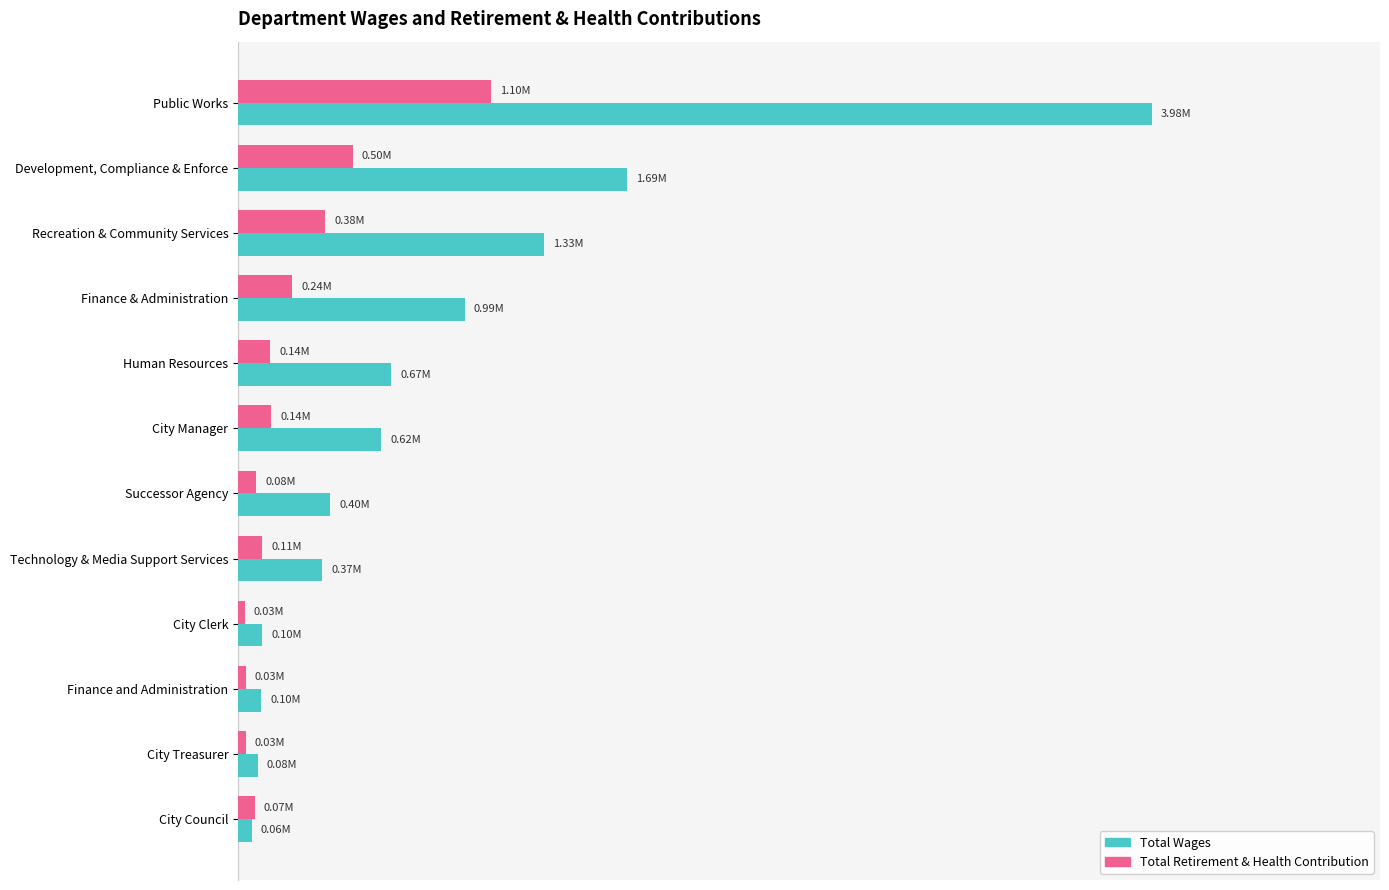

What are all the series names shown in the legend?

Total Wages, Total Retirement & Health Contribution